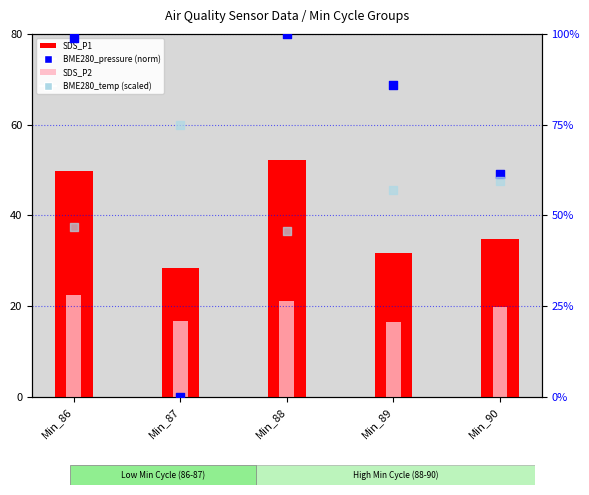

At which category is the sum across all series the highest?

Min_88